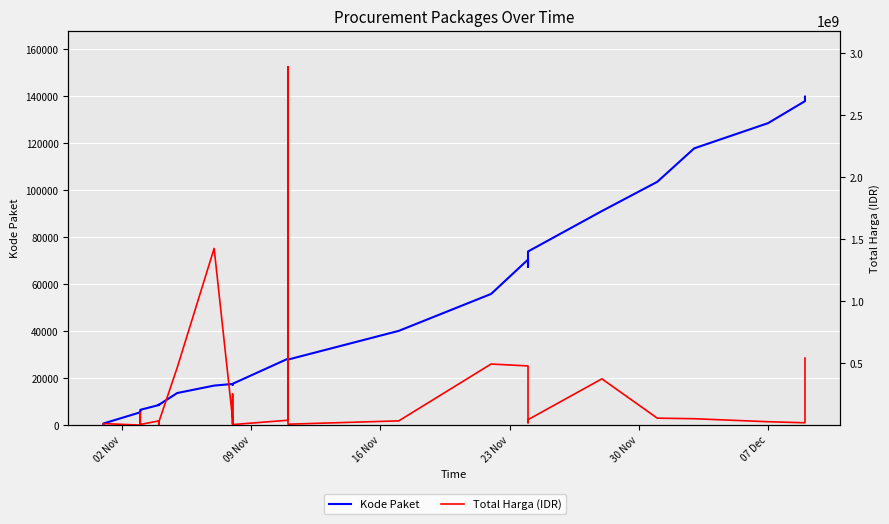

What is the lowest value of the Total Harga (IDR) series?

78000